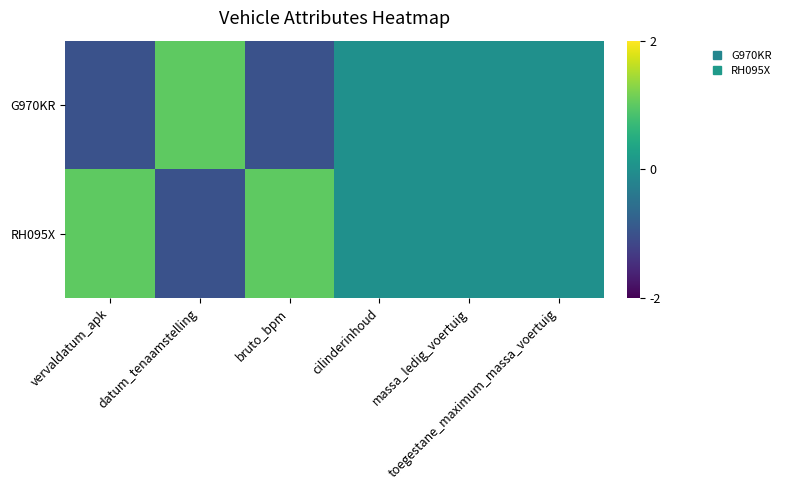

Between bruto_bpm and massa_ledig_voertuig, which series saw the biggest shift?

G970KR